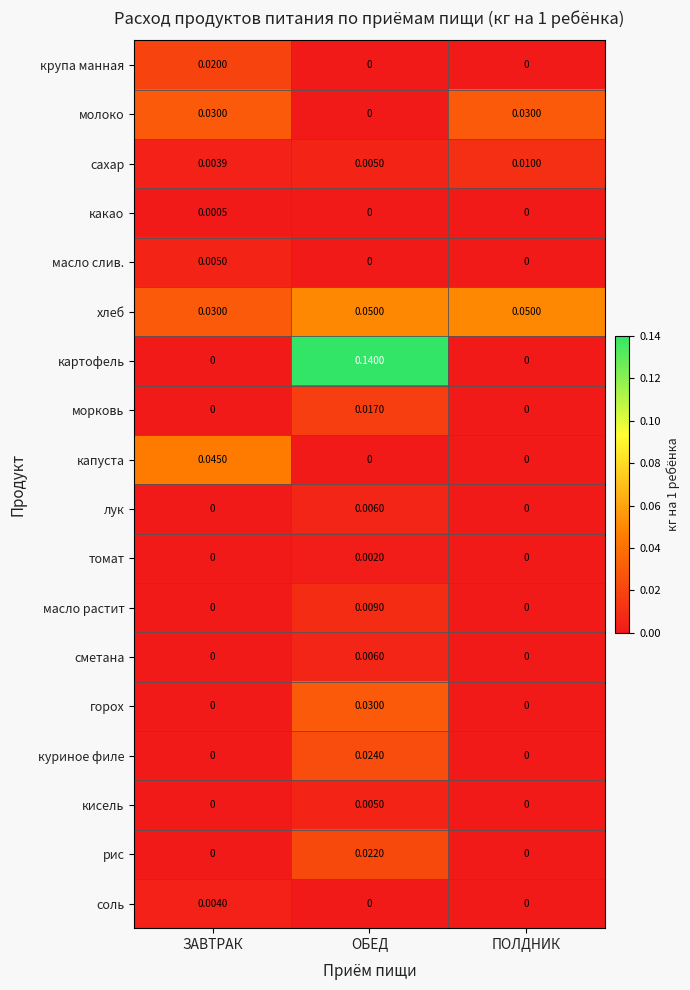

Which label corresponds to the largest value in the chart?

ОБЕД